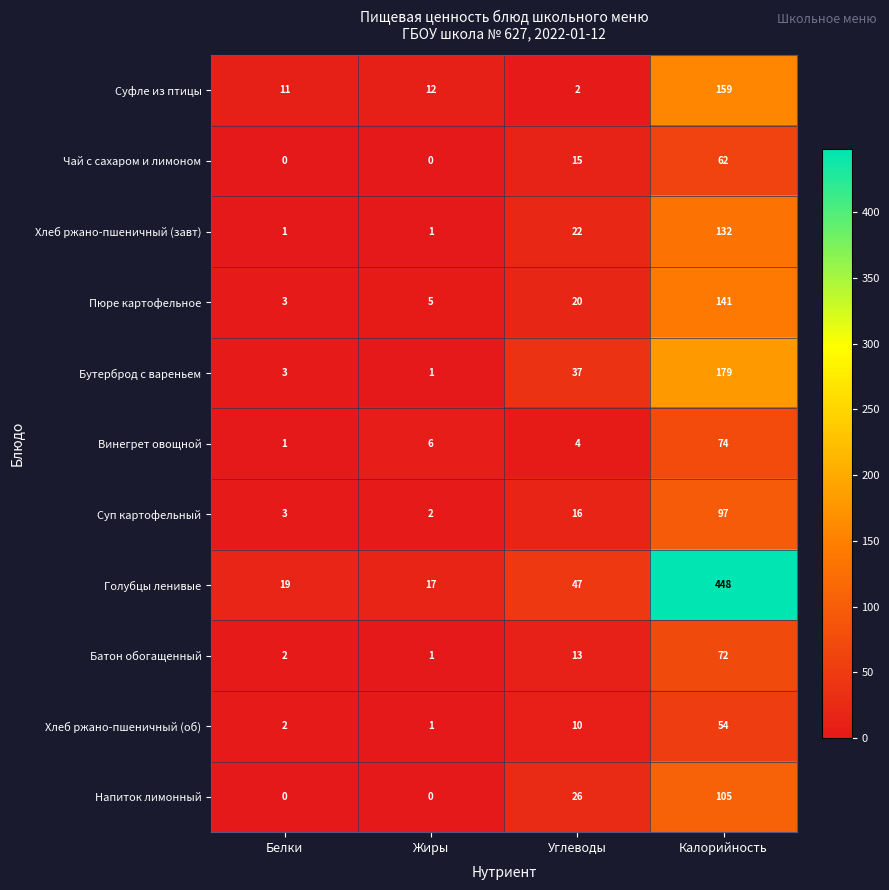

How many categories are shown in the chart?

4